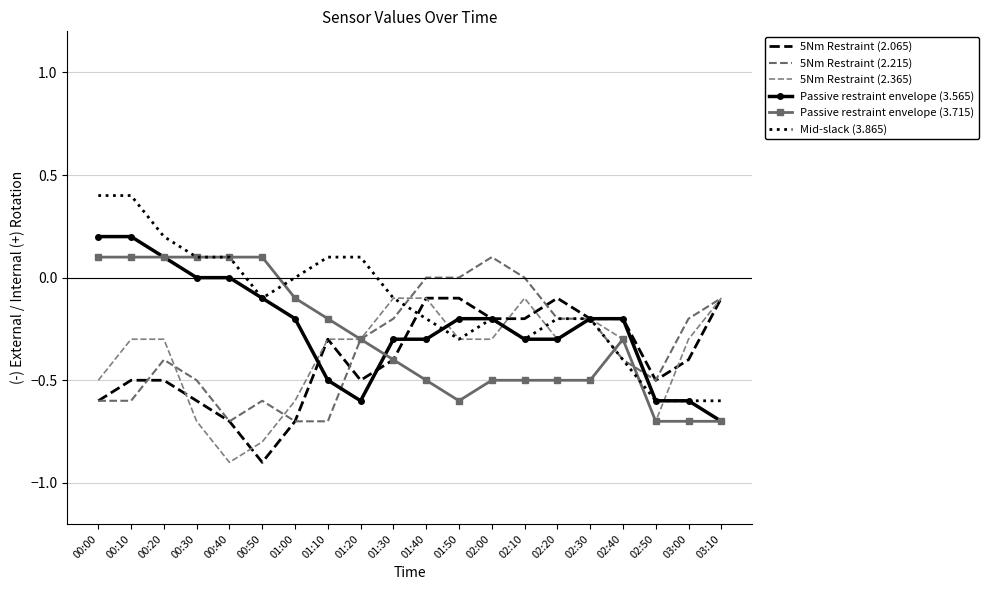

How many lines are shown in the chart?

6